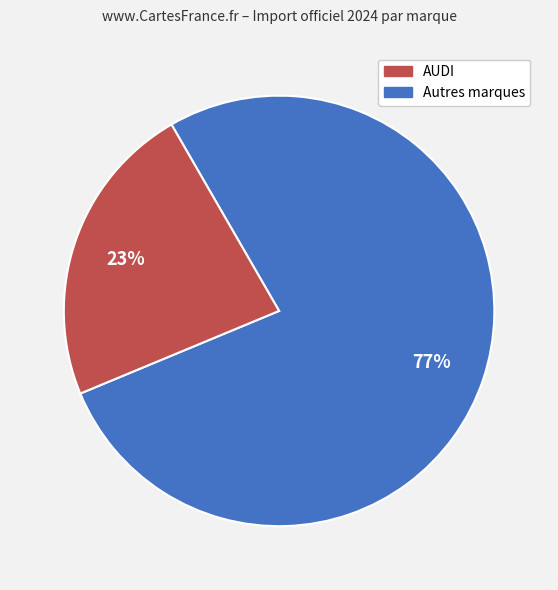

How many segments does this pie chart have?

2